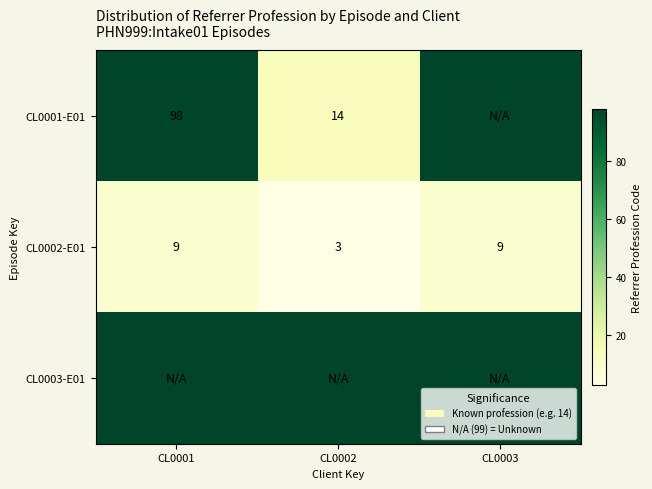

True or false: CL0002-E01 has a value of 14 at CL0001.

False